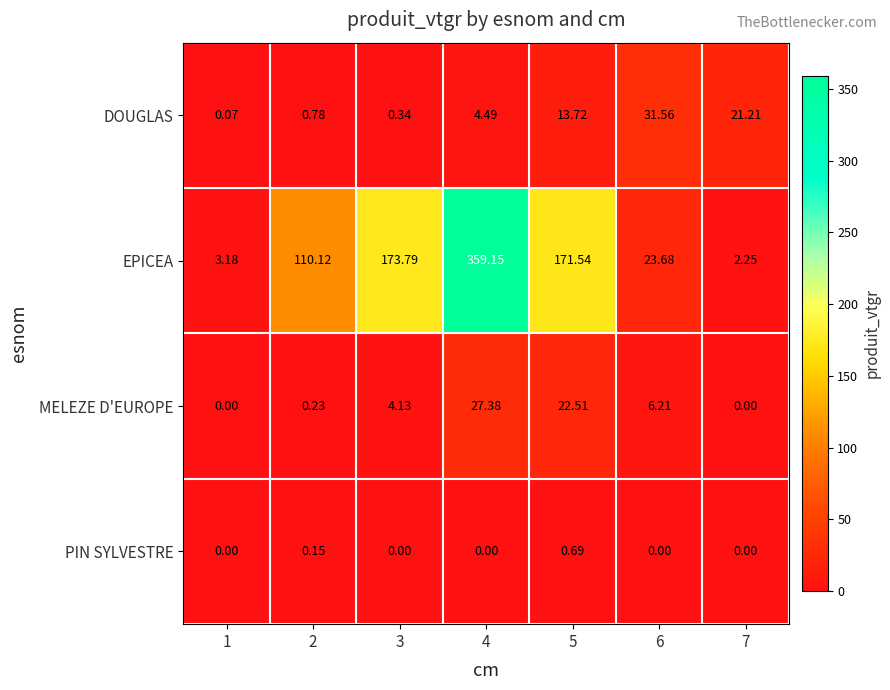

Which series has the largest total across all categories?

EPICEA